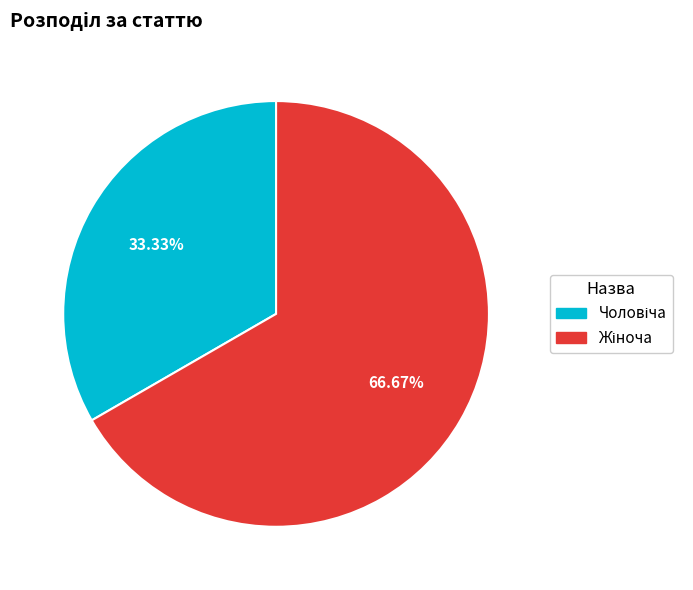

Count the number of slices in the pie.

2